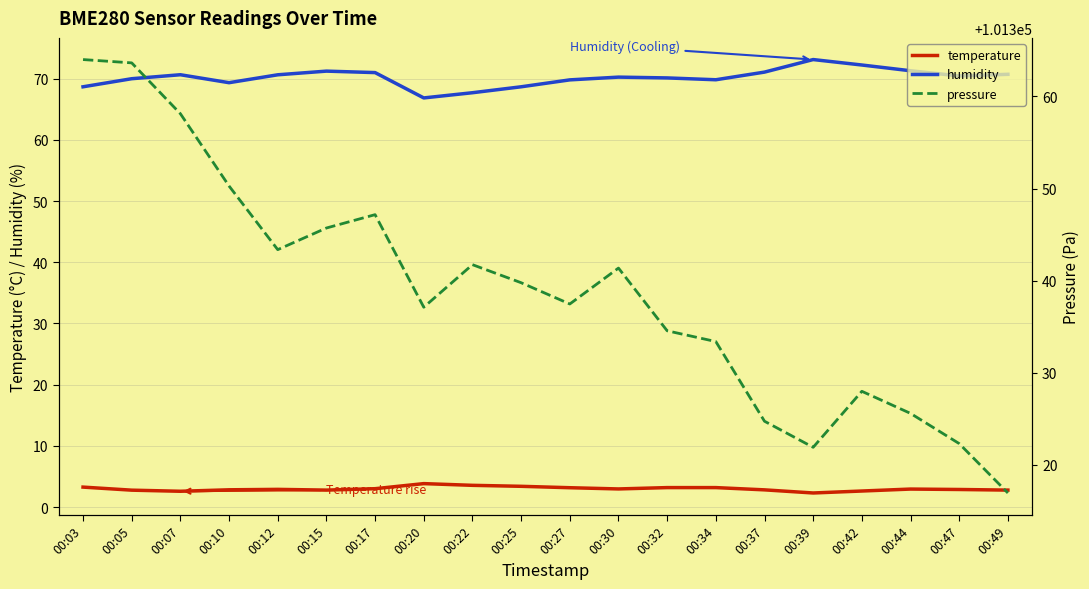

True or false: temperature and pressure cross at least once.

False